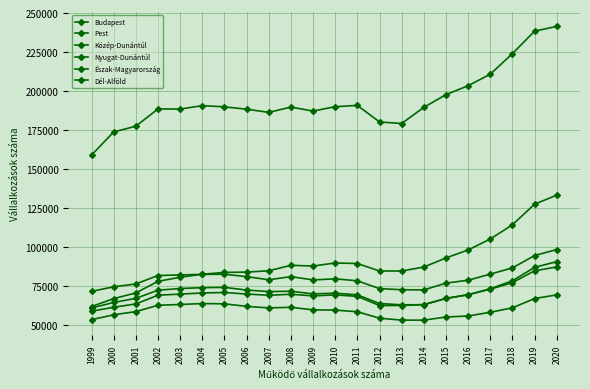

At how many categories does at least one series exceed 72701?

22